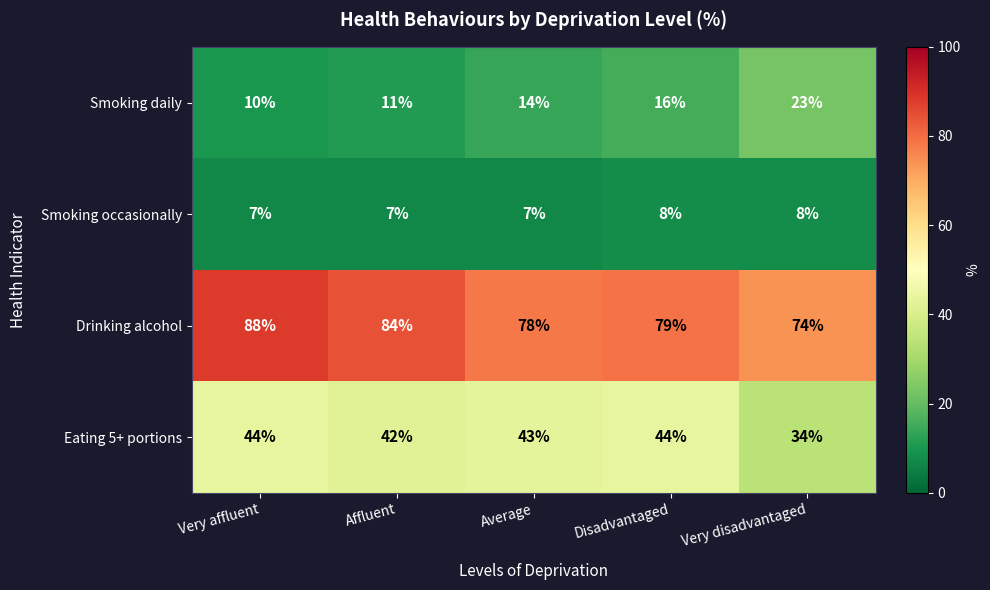

Which series changed the most between Very affluent and Disadvantaged?

Drinking alcohol